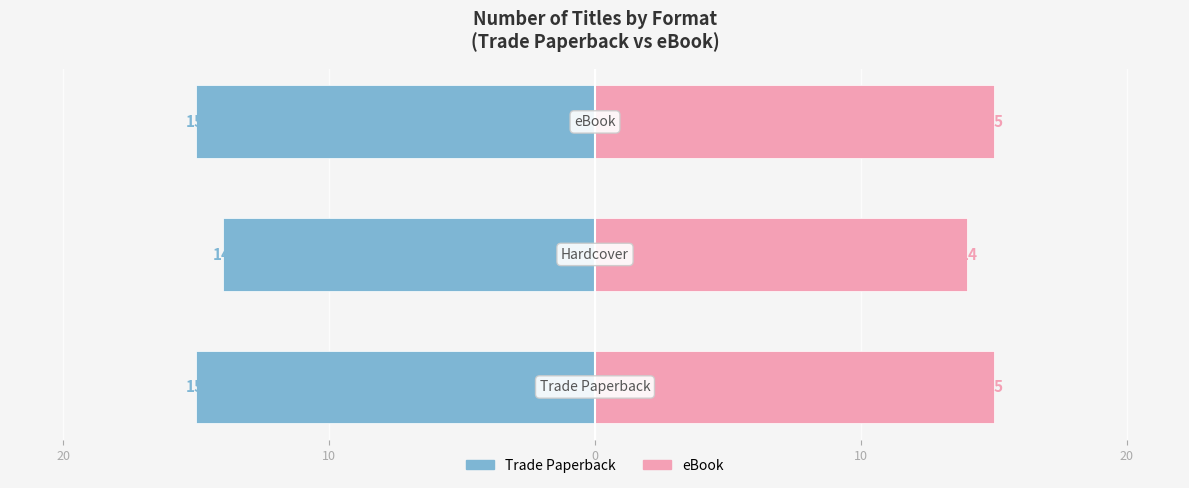

What is the difference between the eBook values at 10 and 0?

1